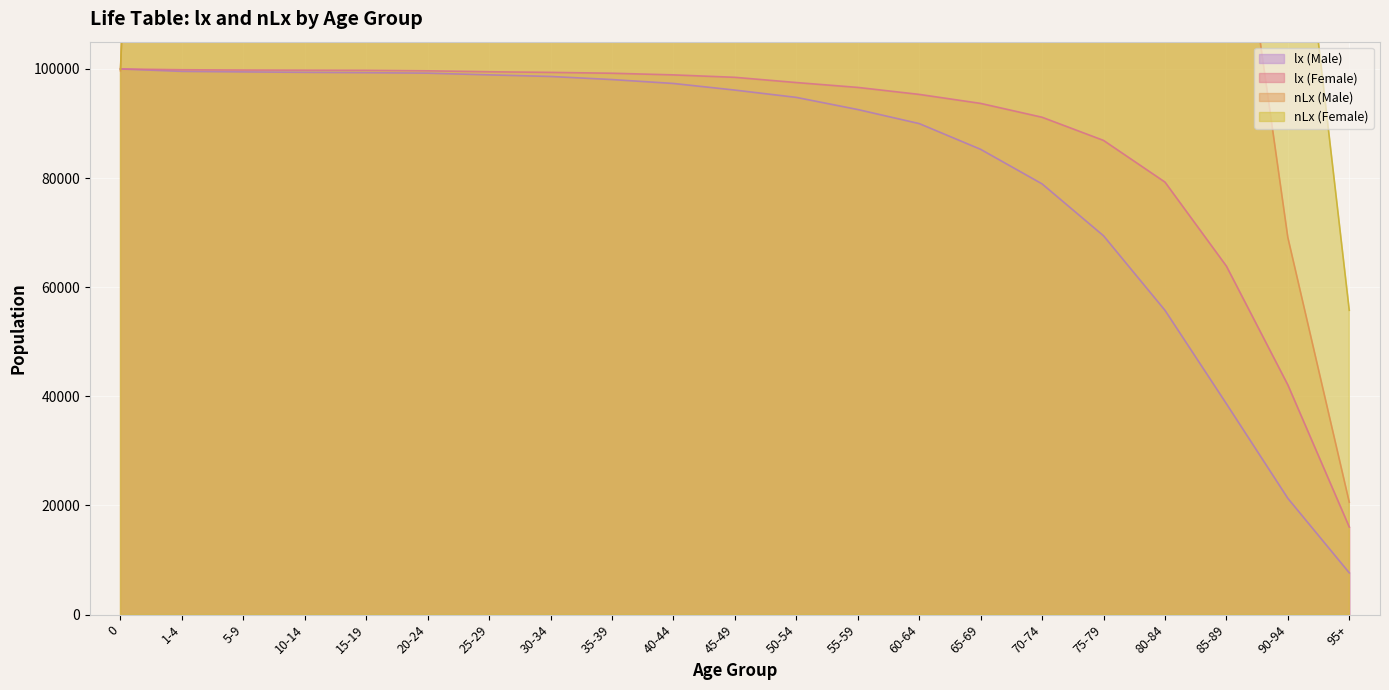

Read the lx (Male) value at 70-74.

78939